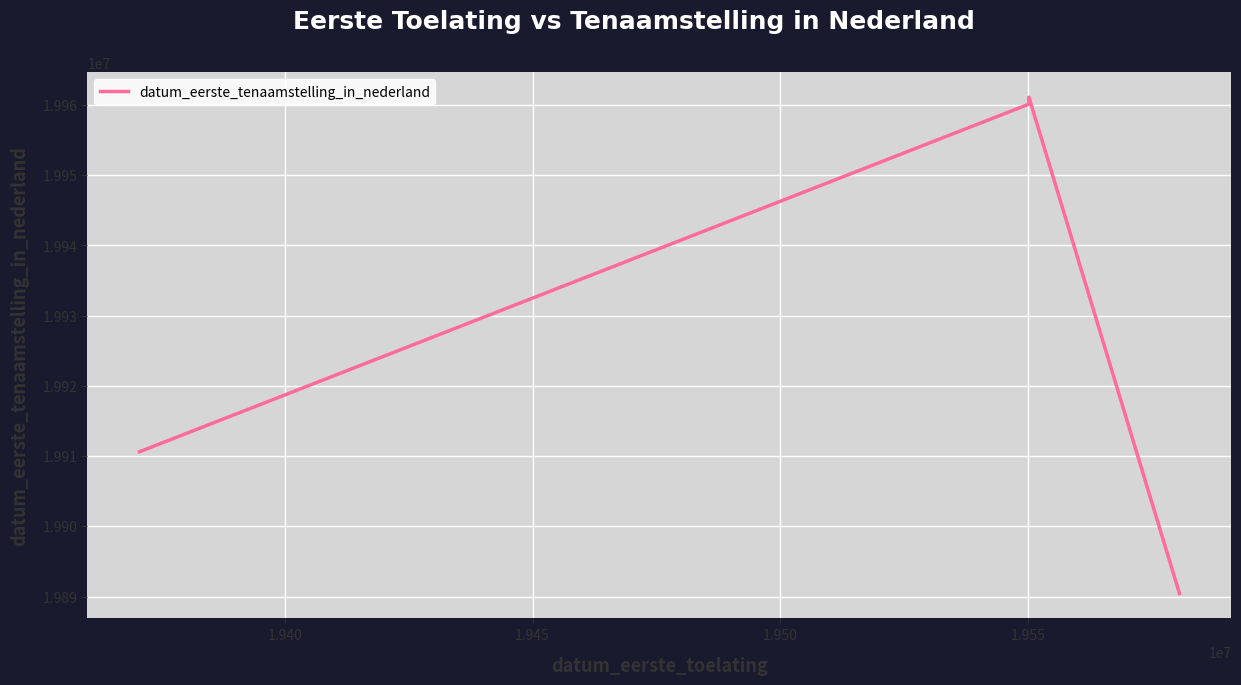

True or false: the data shows 13185259 at 1.940.

False